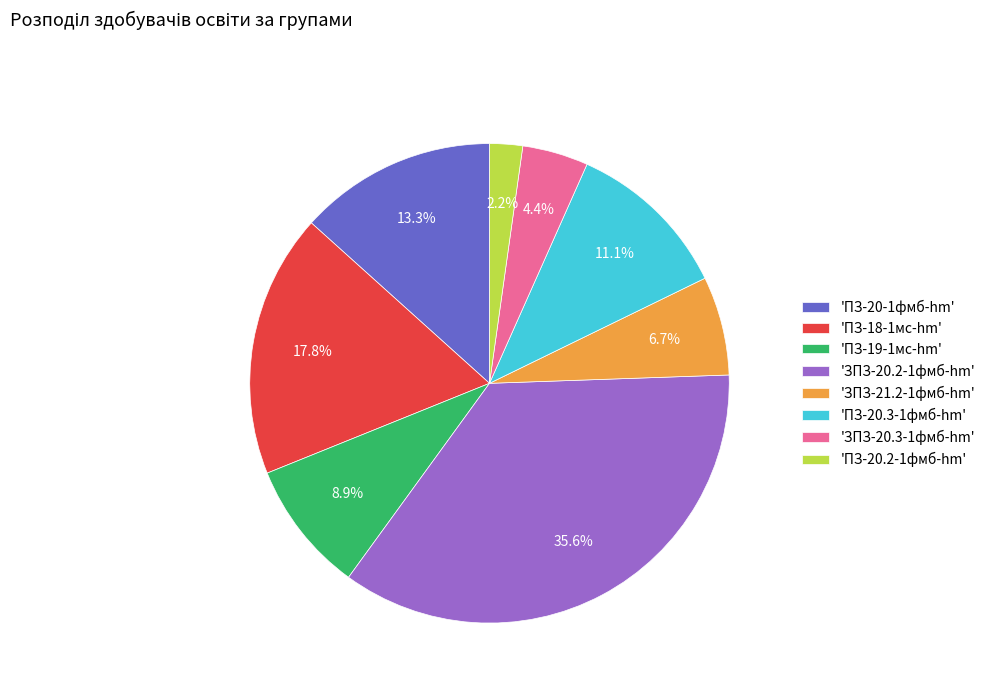

Approximately how many times larger is the value at 'ПЗ-20.3-1фмб-hm' compared to 'ПЗ-20-1фмб-hm'?

0.8